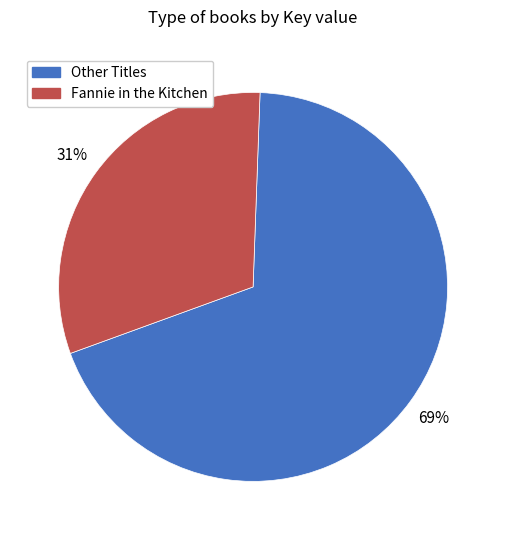

To the nearest percent, what percentage of the pie is Fannie in the Kitchen?

31%